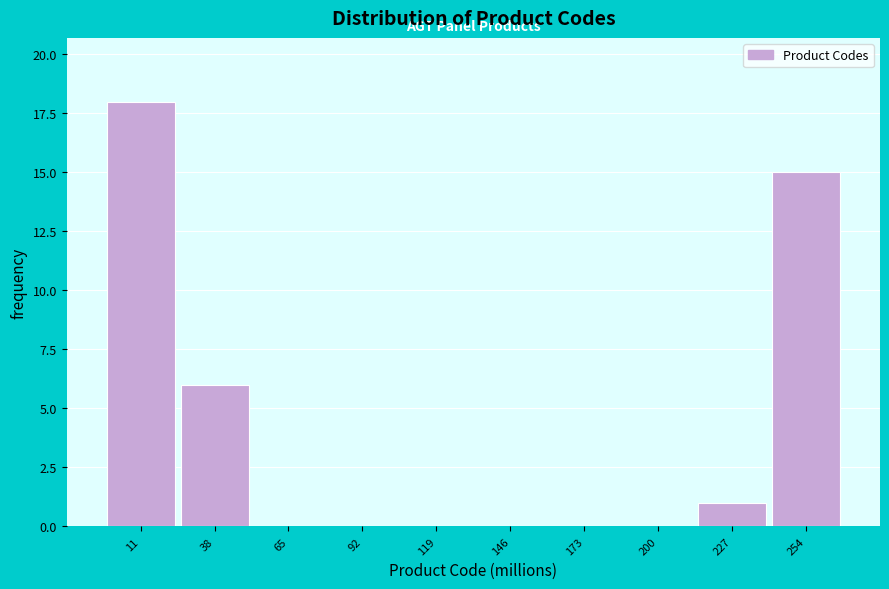

Reading left to right, extract all data points from this chart.

11=18	38=6	65=0	92=0	119=0	146=0	173=0	200=0	227=1	254=15